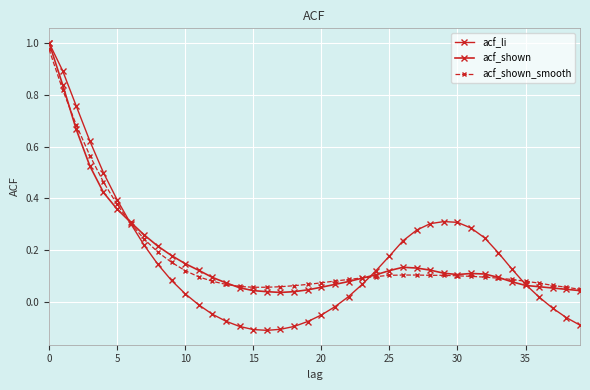

How many lines are shown in the chart?

3